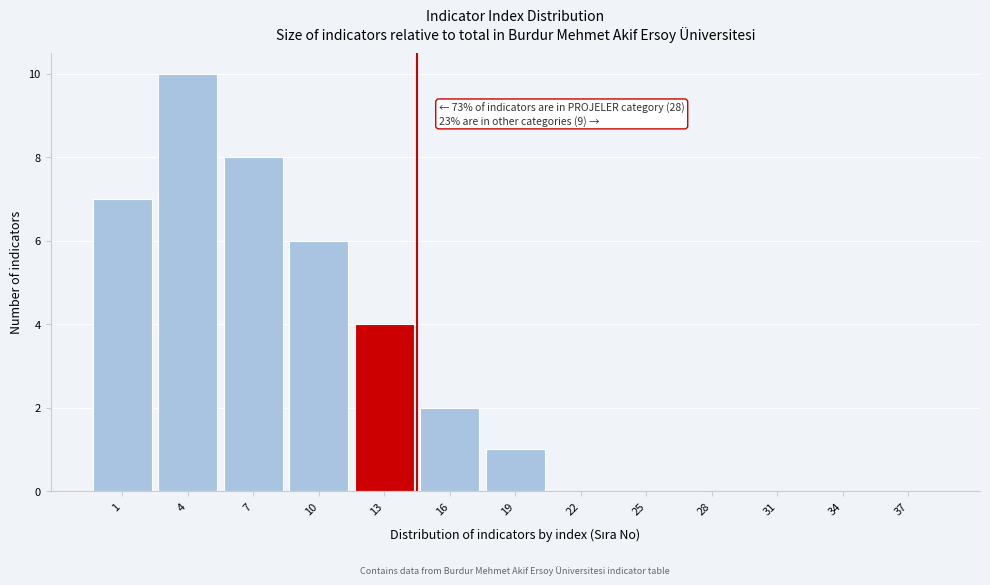

Reading left to right, what are all the values shown in this chart?

1=7	4=10	7=8	10=6	13=4	16=2	19=1	22=0	25=0	28=0	31=0	34=0	37=0